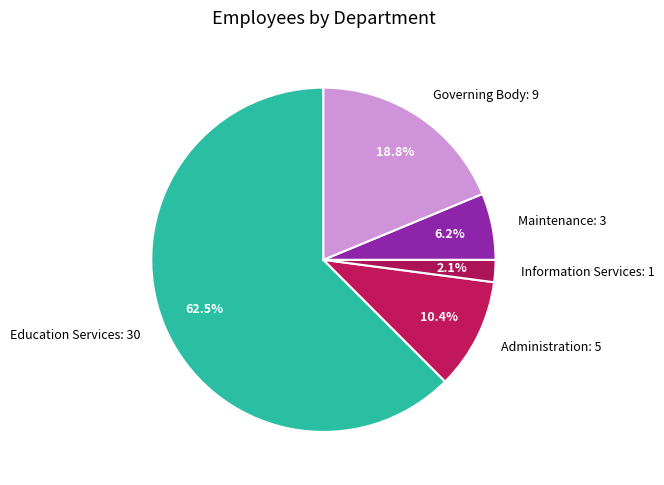

To the nearest percent, what portion does Administration represent?

10%